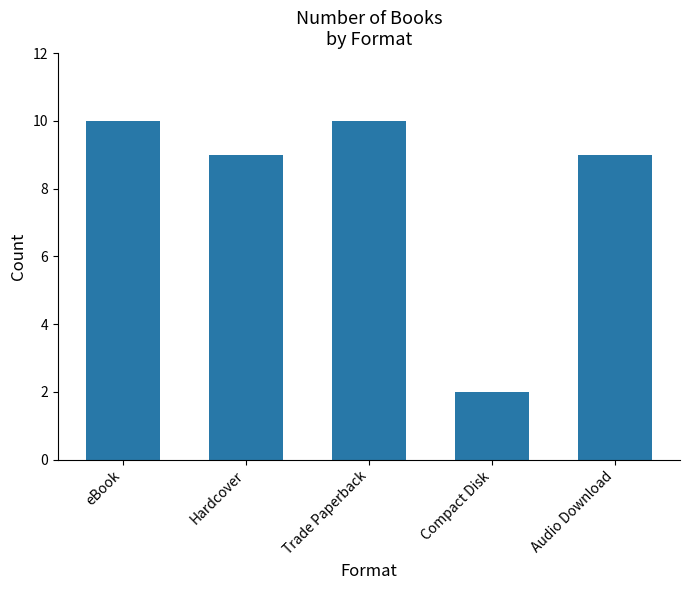

The chart shows a value of 15 at eBook. True or false?

False